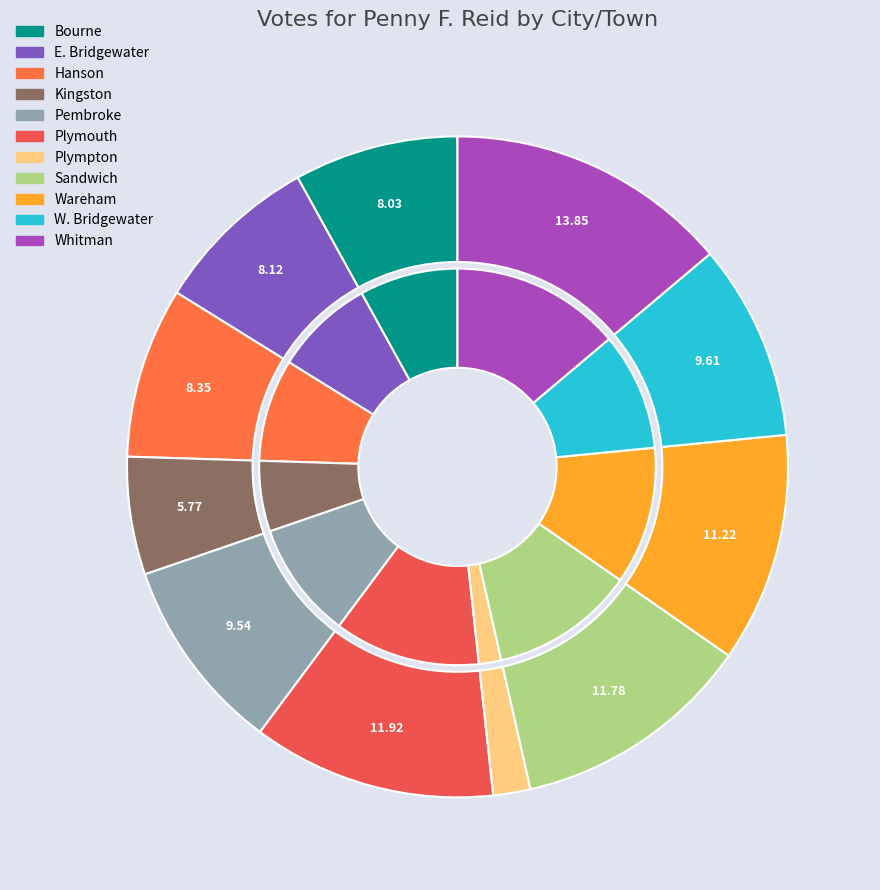

Is there a majority slice in this chart?

No